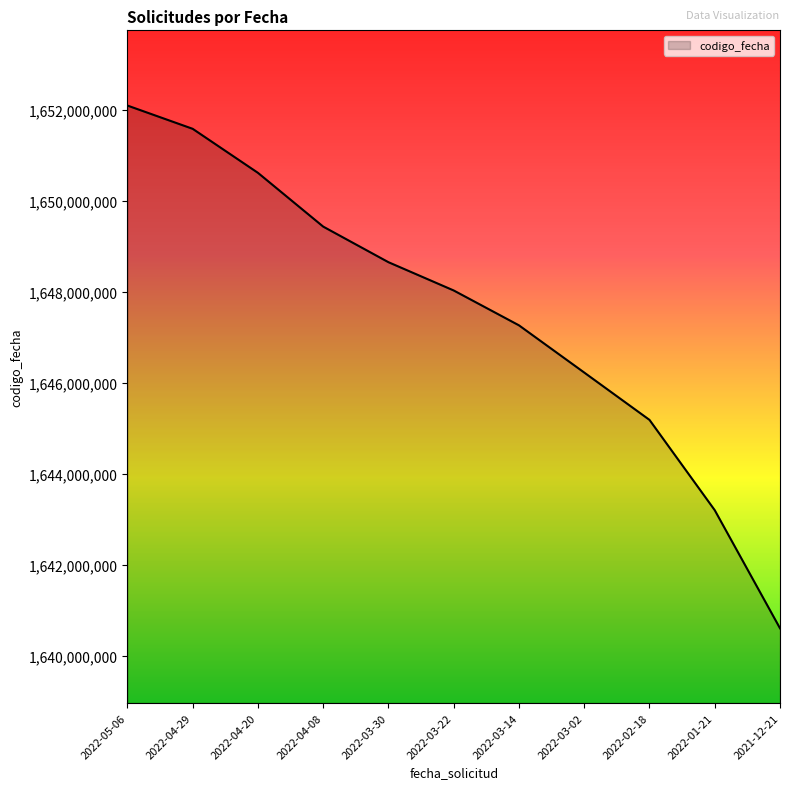

How many lines are shown in the chart?

1